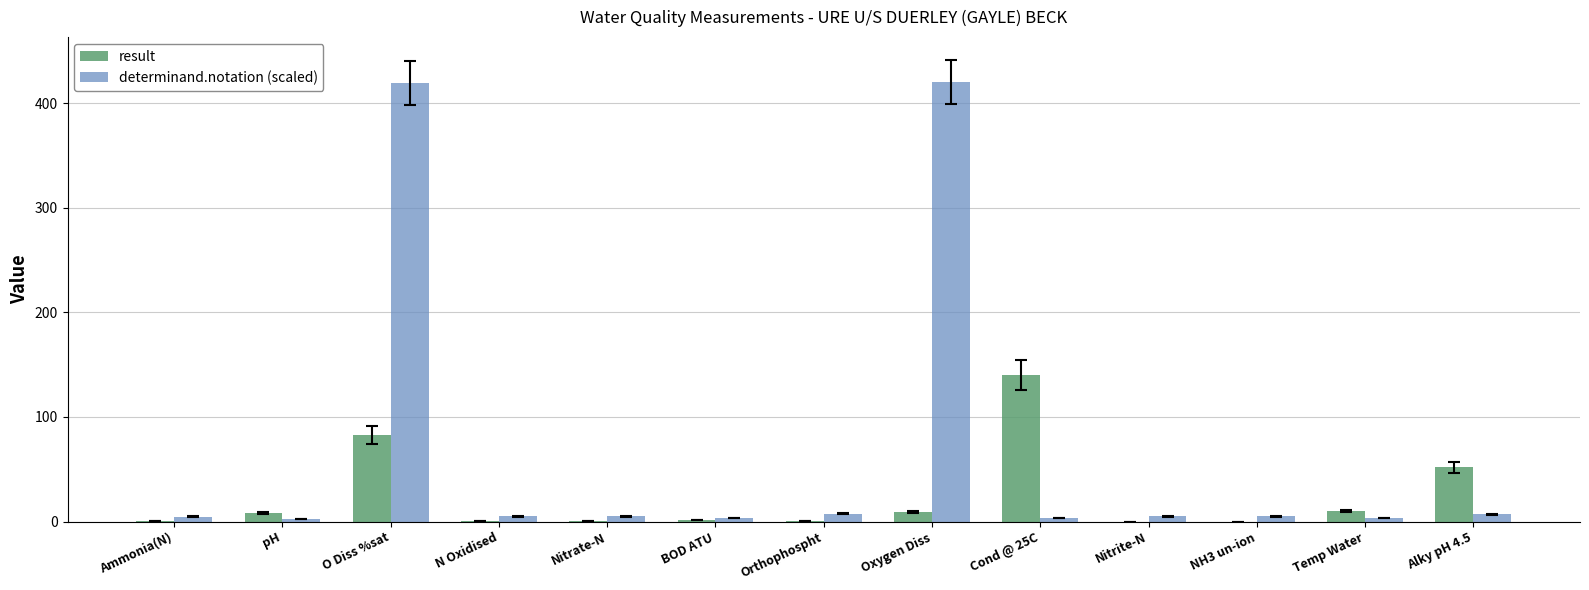

At which category is the sum across all series the highest?

O Diss %sat